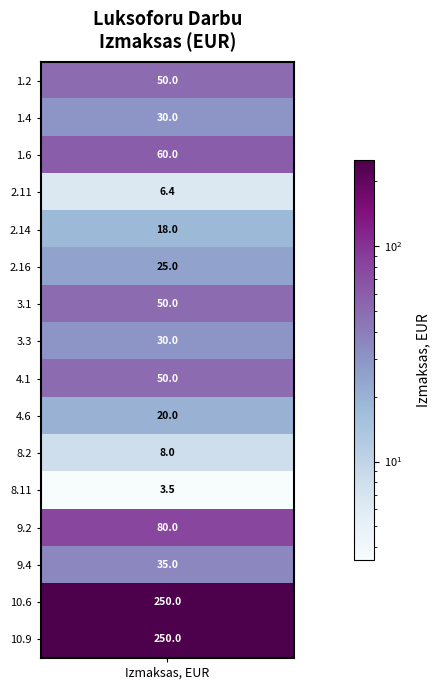

Which category has the highest value across all series?

10.6